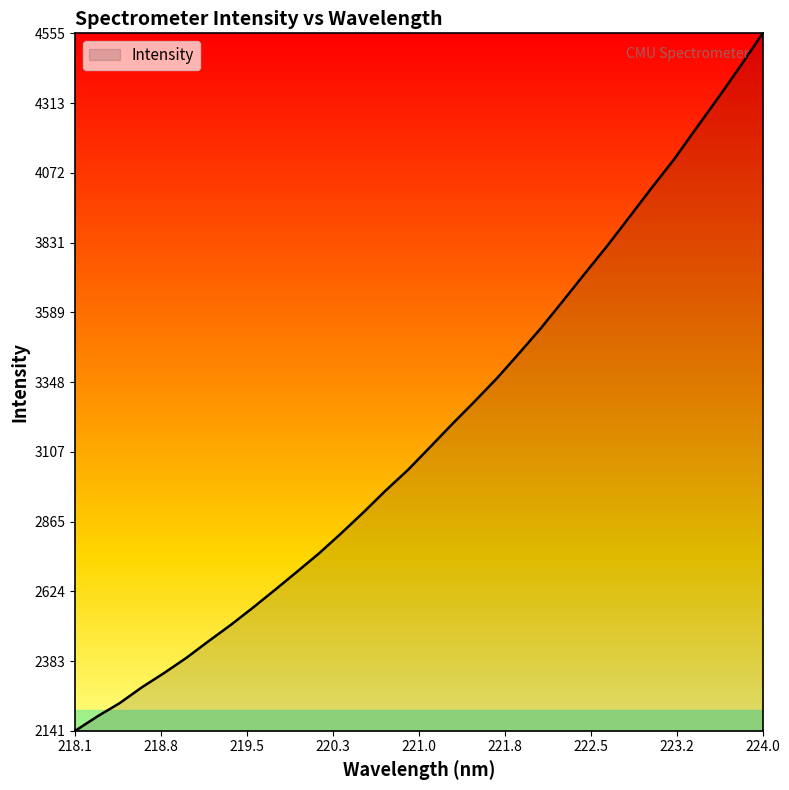

What is the minimum value shown in the chart?

2141.3